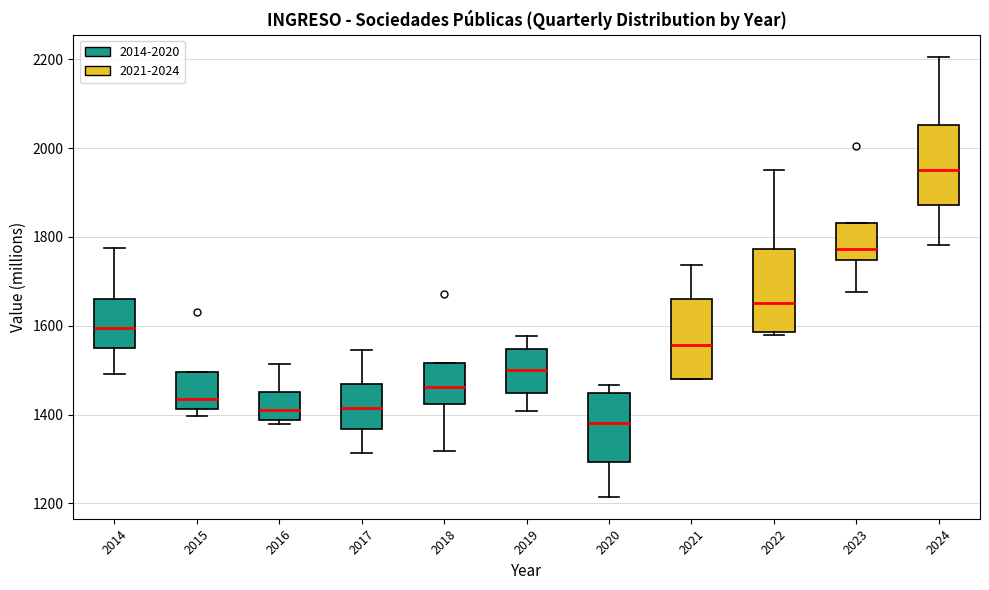

Where does the lower whisker of the box at x = 2020 end on the y-axis? The values are not printed on the chart, so give them approximately, as read against the axis.

1220